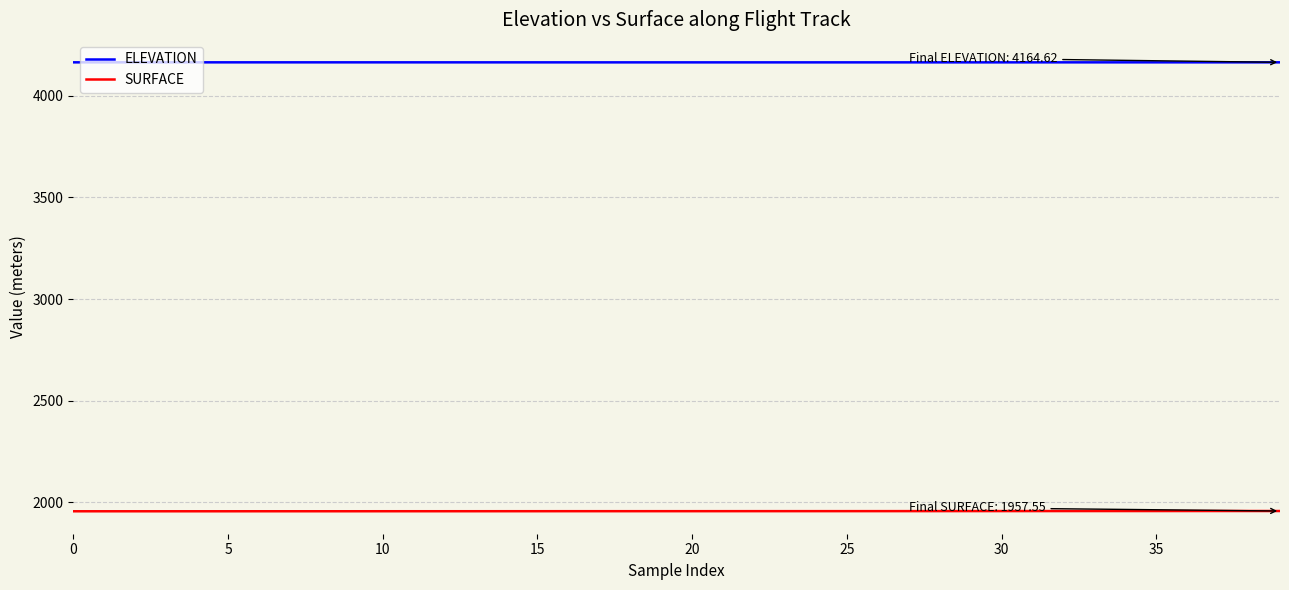

List the series in order of their peak value, highest first.

ELEVATION, SURFACE